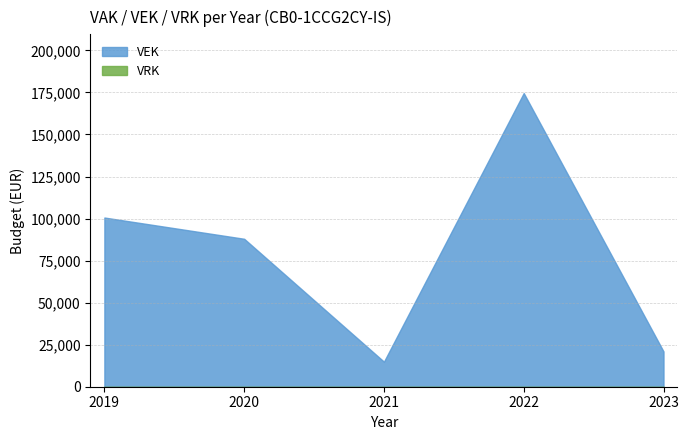

Read the VEK value at 2021.

14899